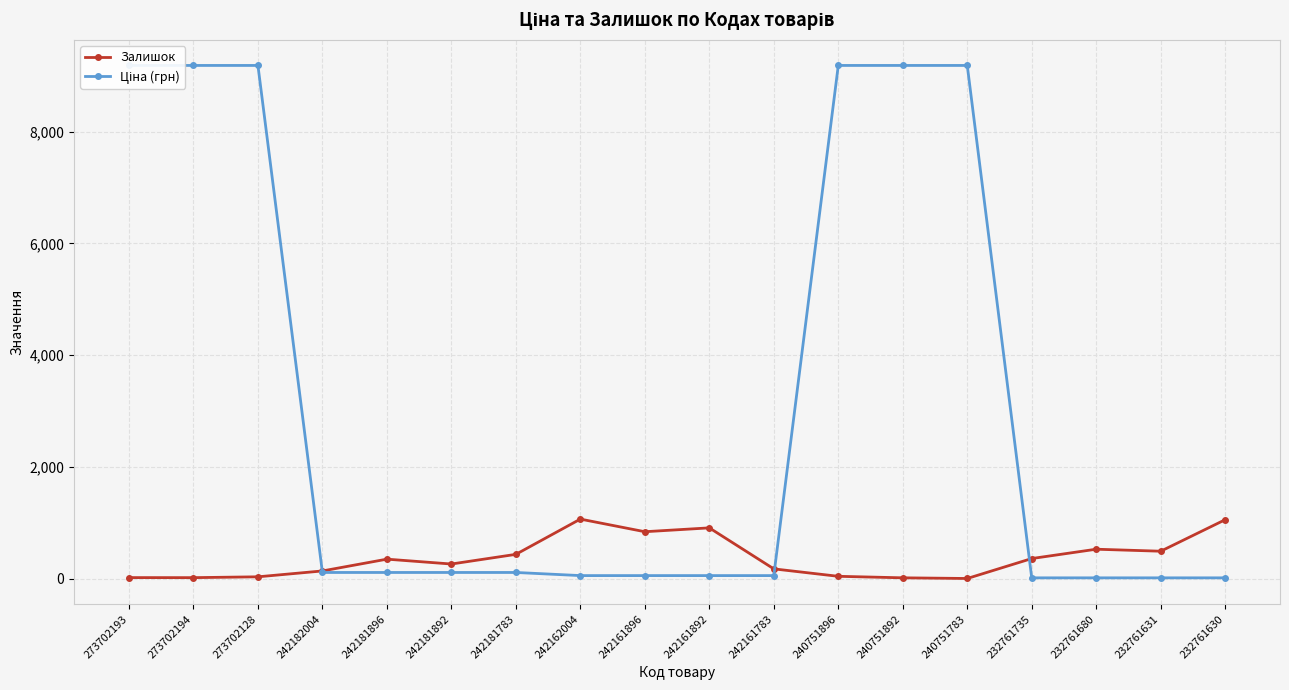

How many interior local peaks does the Залишок series have?

4